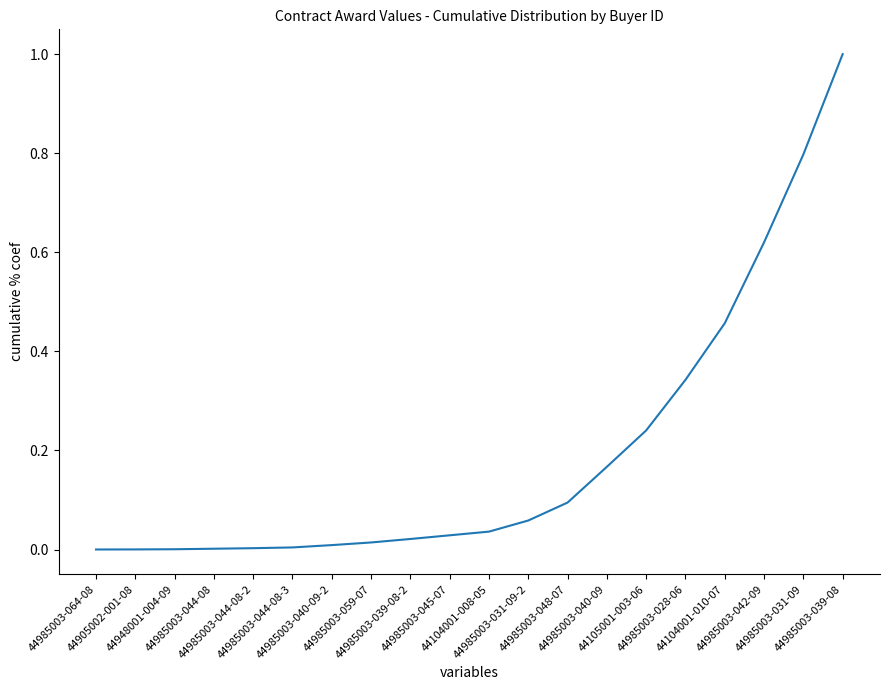

True or false: the data shows 0.0 at 44985003-039-08-2.

True